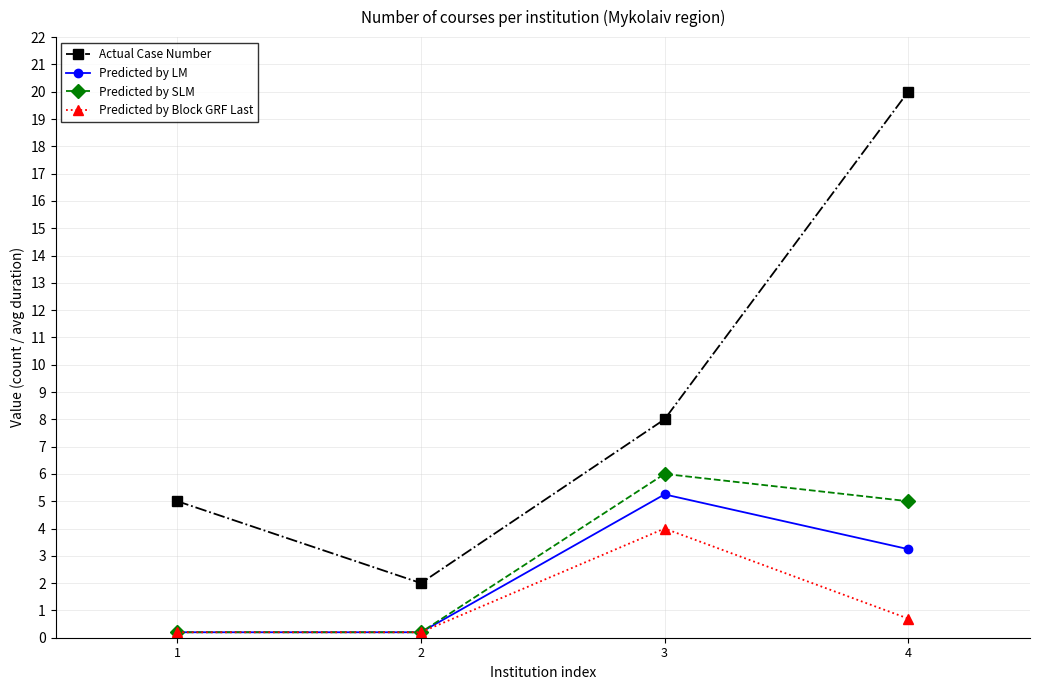

What is the average value of the Actual Case Number series?

8.8